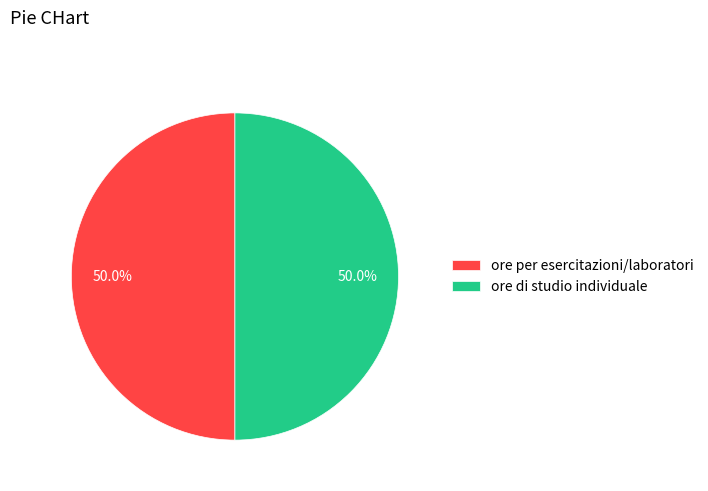

What portion of the pie excludes ore per esercitazioni/laboratori?

50.0%